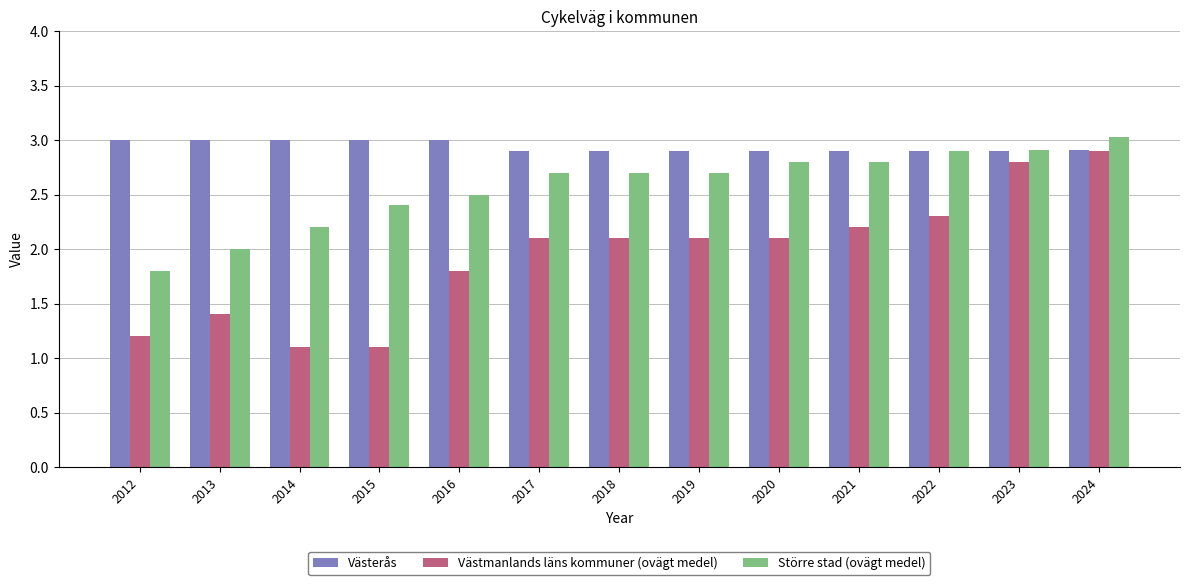

At which category is the sum across all series the highest?

2024